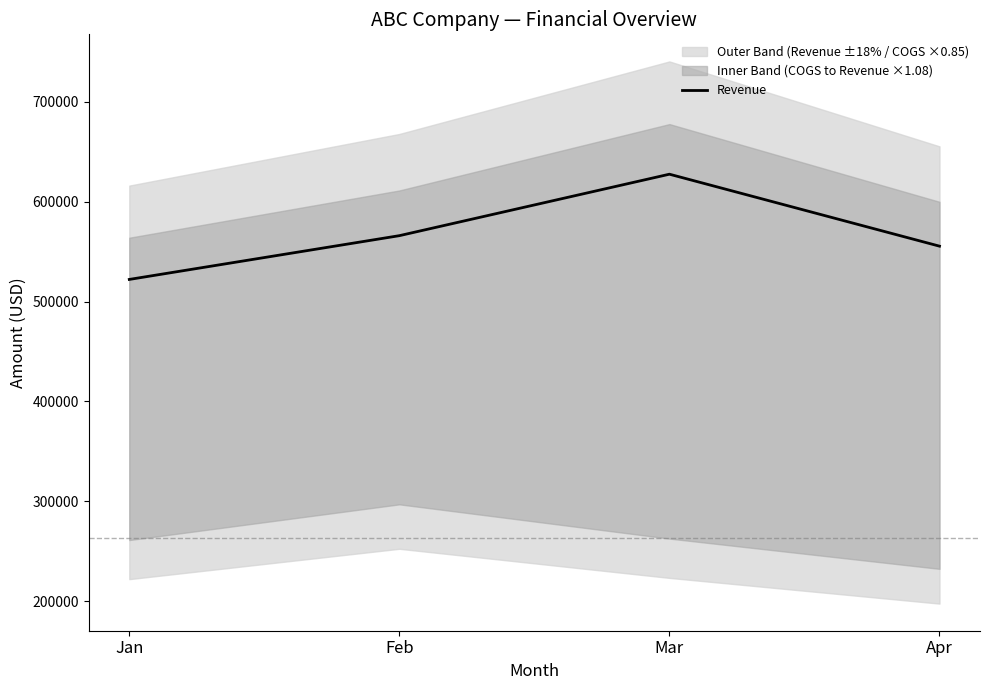

Reading right to left, list all the values displayed in this chart.

Apr=555555	Mar=627651	Feb=566067	Jan=522222